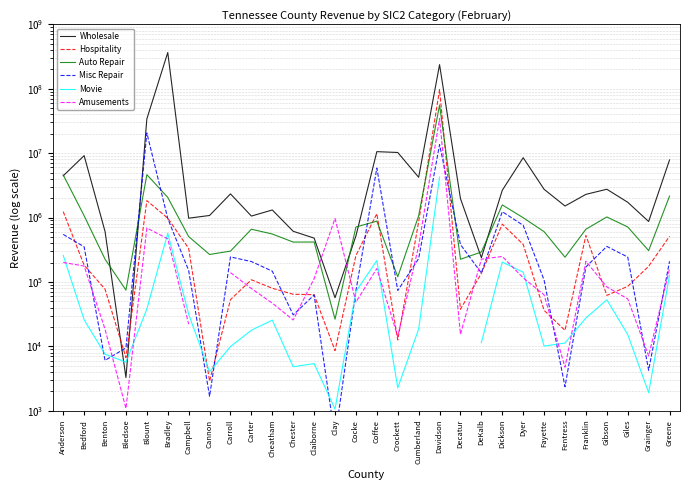

What is the lowest value of the Misc Repair series?

378.0